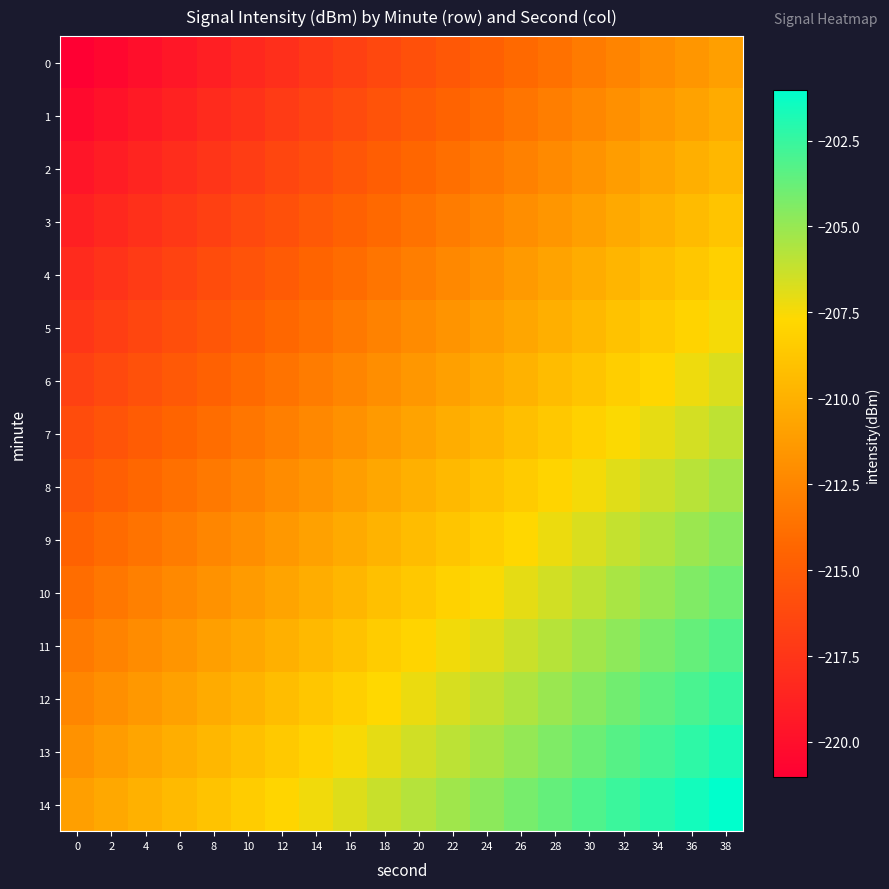

Reading right to left, transcribe all the data shown in this chart.

0: 38=-211.0	36=-211.6	34=-212.1	32=-212.6	30=-213.1	28=-213.7	26=-214.2	24=-214.7	22=-215.2	20=-215.8	18=-216.3	16=-216.8	14=-217.3	12=-217.9	10=-218.4	8=-218.9	6=-219.4	4=-220.0	2=-220.5	0=-221.0
1: 38=-210.3	36=-210.8	34=-211.4	32=-211.9	30=-212.4	28=-212.9	26=-213.5	24=-214.0	22=-214.5	20=-215.1	18=-215.6	16=-216.1	14=-216.6	12=-217.2	10=-217.7	8=-218.2	6=-218.7	4=-219.3	2=-219.8	0=-220.3
2: 38=-209.6	36=-210.1	34=-210.7	32=-211.2	30=-211.7	28=-212.2	26=-212.8	24=-213.3	22=-213.8	20=-214.3	18=-214.9	16=-215.4	14=-215.9	12=-216.4	10=-217.0	8=-217.5	6=-218.0	4=-218.5	2=-219.1	0=-219.6
3: 38=-208.9	36=-209.4	34=-209.9	32=-210.5	30=-211.0	28=-211.5	26=-212.0	24=-212.6	22=-213.1	20=-213.6	18=-214.1	16=-214.7	14=-215.2	12=-215.7	10=-216.3	8=-216.8	6=-217.3	4=-217.8	2=-218.4	0=-218.9
4: 38=-208.2	36=-208.7	34=-209.2	32=-209.7	30=-210.3	28=-210.8	26=-211.3	24=-211.9	22=-212.4	20=-212.9	18=-213.4	16=-214.0	14=-214.5	12=-215.0	10=-215.5	8=-216.1	6=-216.6	4=-217.1	2=-217.6	0=-218.2
5: 38=-207.5	36=-208.0	34=-208.5	32=-209.0	30=-209.6	28=-210.1	26=-210.6	24=-211.1	22=-211.7	20=-212.2	18=-212.7	16=-213.2	14=-213.8	12=-214.3	10=-214.8	8=-215.4	6=-215.9	4=-216.4	2=-216.9	0=-217.5
6: 38=-206.7	36=-207.3	34=-207.8	32=-208.3	30=-208.8	28=-209.4	26=-209.9	24=-210.4	22=-211.0	20=-211.5	18=-212.0	16=-212.5	14=-213.1	12=-213.6	10=-214.1	8=-214.6	6=-215.2	4=-215.7	2=-216.2	0=-216.7
7: 38=-206.0	36=-206.6	34=-207.1	32=-207.6	30=-208.1	28=-208.7	26=-209.2	24=-209.7	22=-210.2	20=-210.8	18=-211.3	16=-211.8	14=-212.3	12=-212.9	10=-213.4	8=-213.9	6=-214.4	4=-215.0	2=-215.5	0=-216.0
8: 38=-205.3	36=-205.8	34=-206.4	32=-206.9	30=-207.4	28=-207.9	26=-208.5	24=-209.0	22=-209.5	20=-210.1	18=-210.6	16=-211.1	14=-211.6	12=-212.2	10=-212.7	8=-213.2	6=-213.7	4=-214.3	2=-214.8	0=-215.3
9: 38=-204.6	36=-205.1	34=-205.7	32=-206.2	30=-206.7	28=-207.2	26=-207.8	24=-208.3	22=-208.8	20=-209.3	18=-209.9	16=-210.4	14=-210.9	12=-211.4	10=-212.0	8=-212.5	6=-213.0	4=-213.5	2=-214.1	0=-214.6
10: 38=-203.9	36=-204.4	34=-204.9	32=-205.5	30=-206.0	28=-206.5	26=-207.0	24=-207.6	22=-208.1	20=-208.6	18=-209.1	16=-209.7	14=-210.2	12=-210.7	10=-211.3	8=-211.8	6=-212.3	4=-212.8	2=-213.4	0=-213.9
11: 38=-203.2	36=-203.7	34=-204.2	32=-204.7	30=-205.3	28=-205.8	26=-206.3	24=-206.9	22=-207.4	20=-207.9	18=-208.4	16=-209.0	14=-209.5	12=-210.0	10=-210.5	8=-211.1	6=-211.6	4=-212.1	2=-212.6	0=-213.2
12: 38=-202.5	36=-203.0	34=-203.5	32=-204.0	30=-204.6	28=-205.1	26=-205.6	24=-206.1	22=-206.7	20=-207.2	18=-207.7	16=-208.2	14=-208.8	12=-209.3	10=-209.8	8=-210.4	6=-210.9	4=-211.4	2=-211.9	0=-212.5
13: 38=-201.7	36=-202.3	34=-202.8	32=-203.3	30=-203.8	28=-204.4	26=-204.9	24=-205.4	22=-206.0	20=-206.5	18=-207.0	16=-207.5	14=-208.1	12=-208.6	10=-209.1	8=-209.6	6=-210.2	4=-210.7	2=-211.2	0=-211.7
14: 38=-201.0	36=-201.6	34=-202.1	32=-202.6	30=-203.1	28=-203.7	26=-204.2	24=-204.7	22=-205.2	20=-205.8	18=-206.3	16=-206.8	14=-207.3	12=-207.9	10=-208.4	8=-208.9	6=-209.4	4=-210.0	2=-210.5	0=-211.0